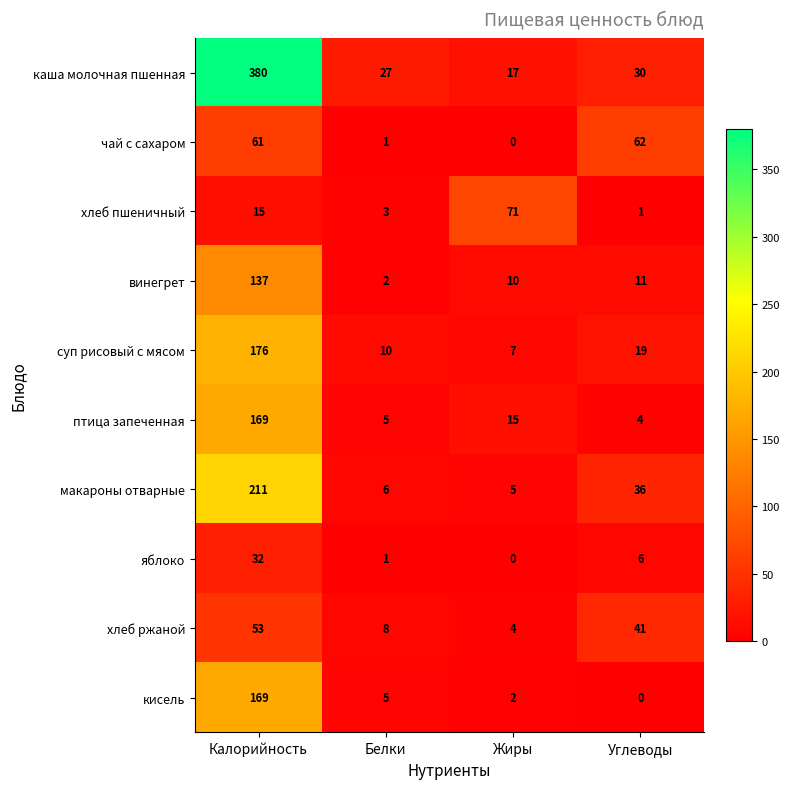

At how many categories does at least one series exceed 174?

1